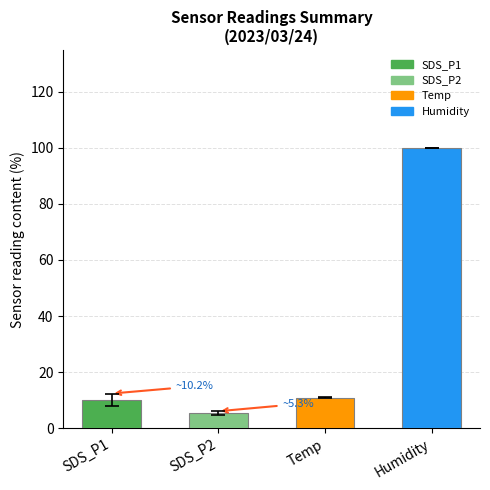

At which category does the chart reach its minimum across all series?

SDS_P2